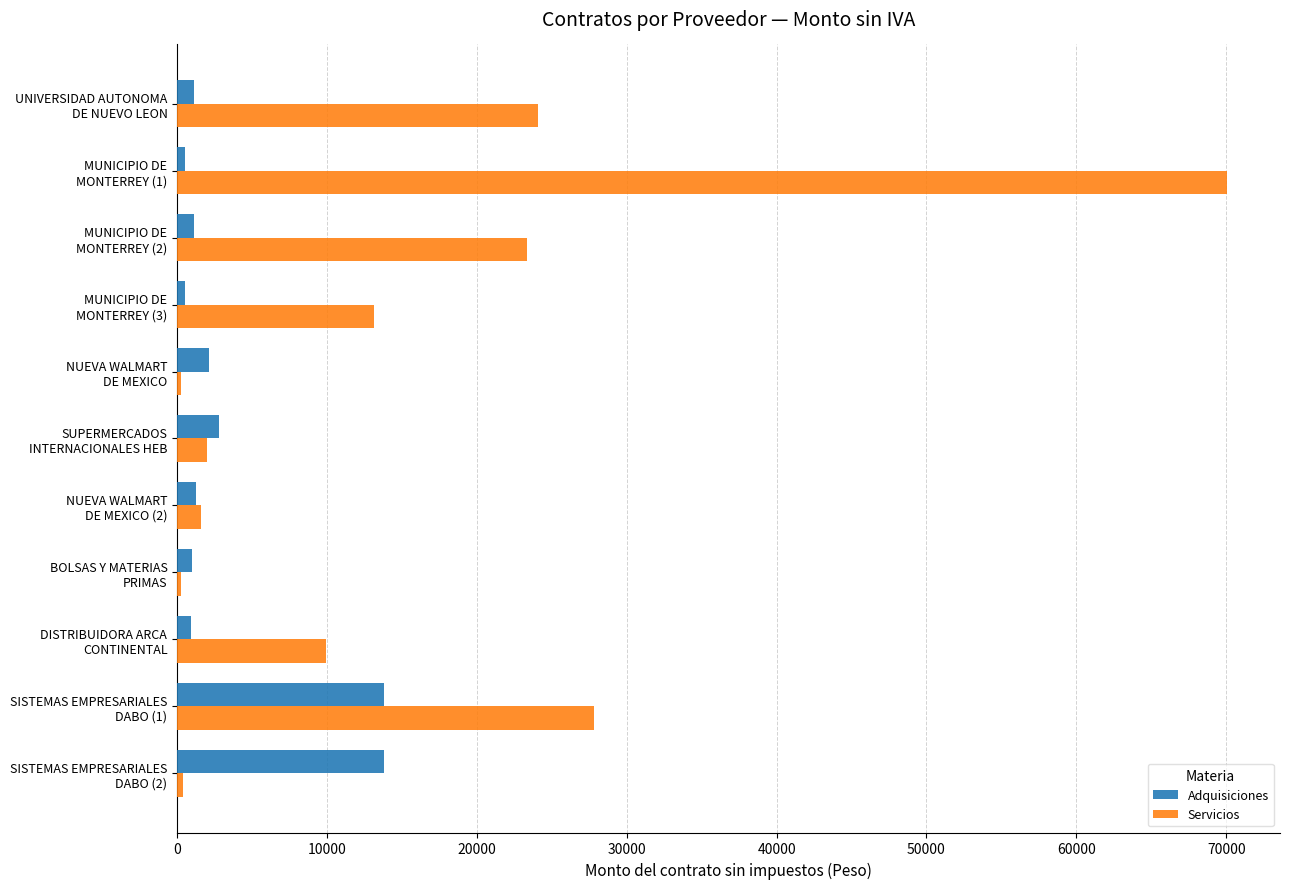

What is the minimum value shown in the chart?

232.8